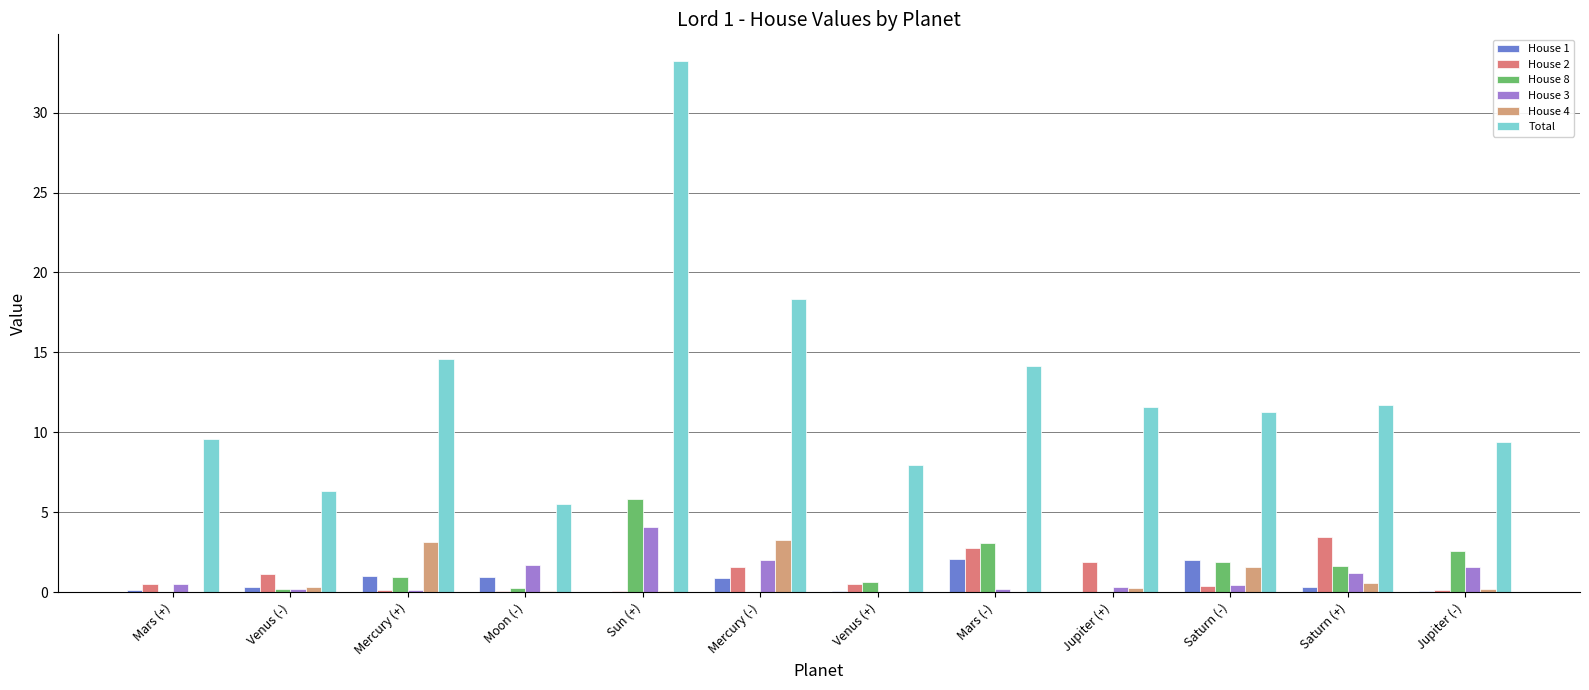

Are the bars grouped side by side (vs. stacked)?

Yes